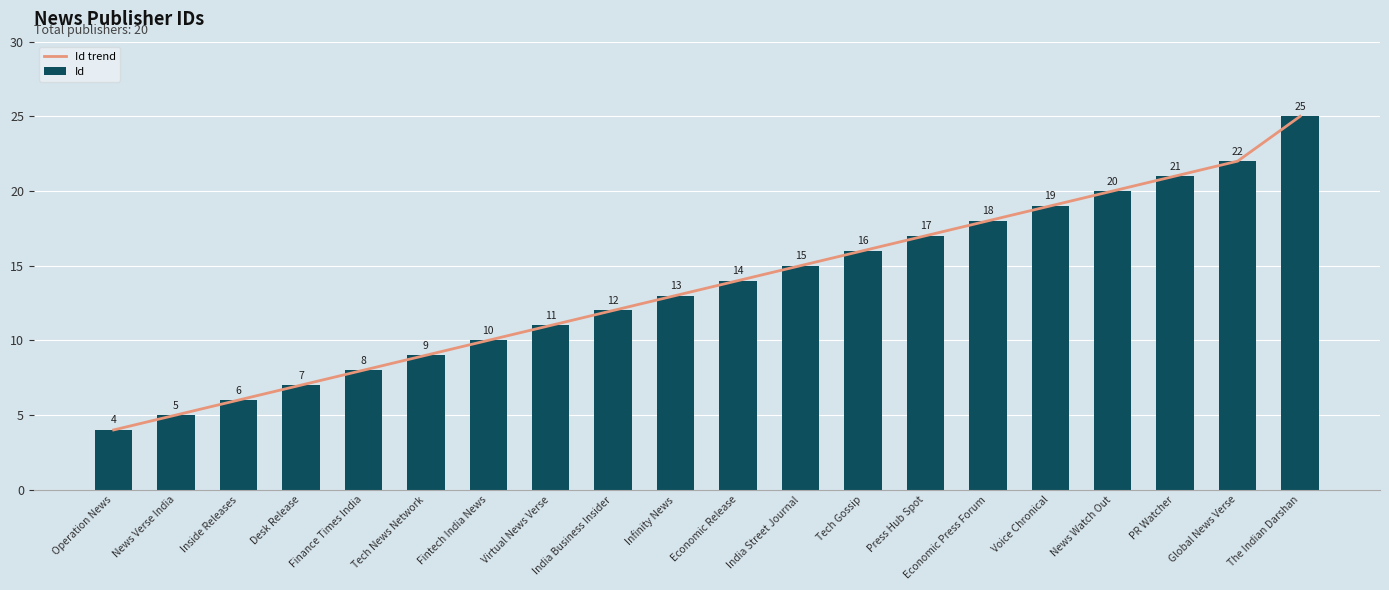

What is the label of the 12th bar from the right?

India Business Insider